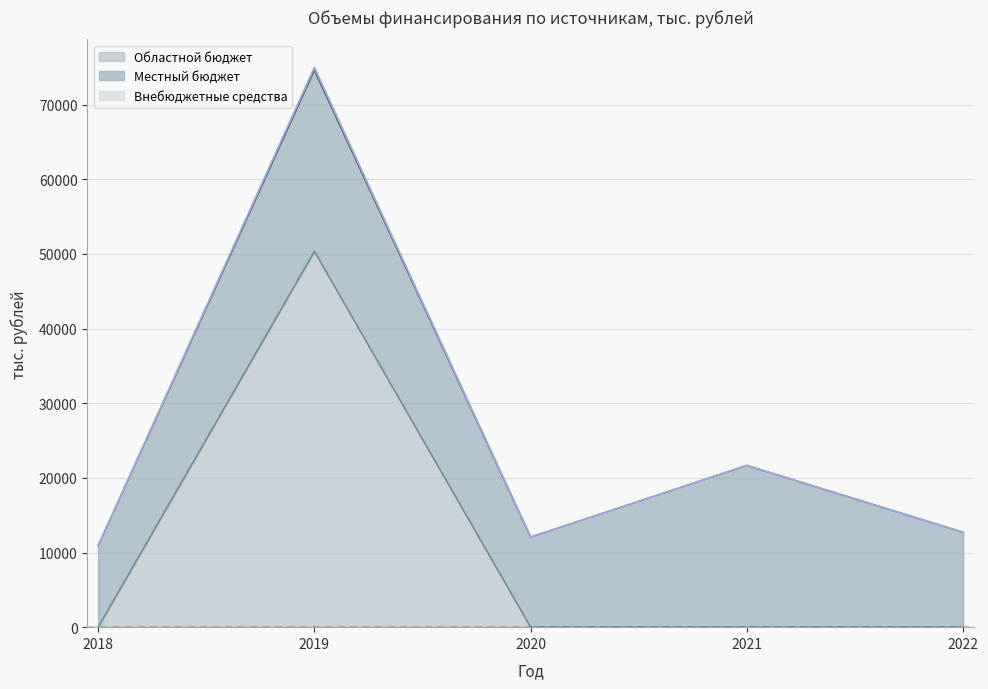

What is the total value across all series at 2020?

12050.0